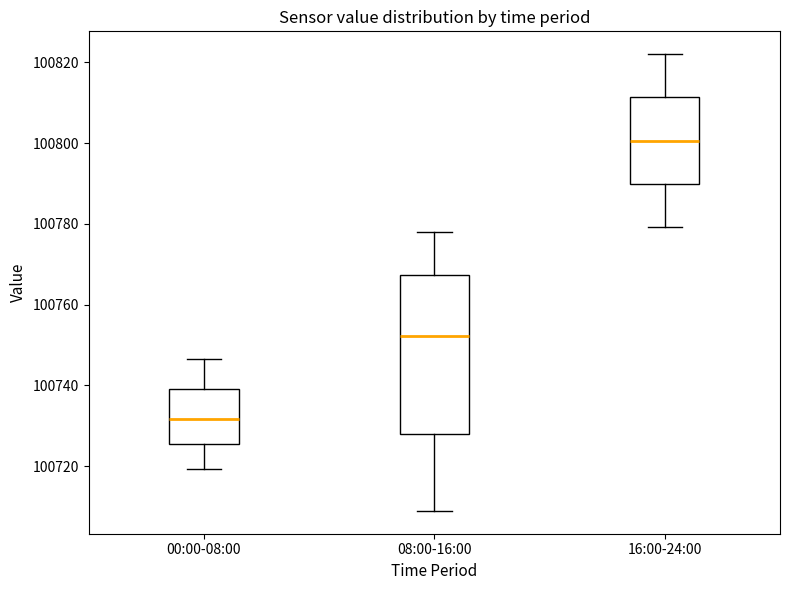

Reading left to right, read every box against the y-axis: the position of its median line, the range the box covers, and the ends of its whiskers. The values are not printed on the chart, so give them approximately, as read against the axis.

00:00-08:00: median 100732, box 100726 to 100740, whiskers 100720 to 100746
08:00-16:00: median 100752, box 100728 to 100768, whiskers 100708 to 100778
16:00-24:00: median 100800, box 100790 to 100812, whiskers 100780 to 100822